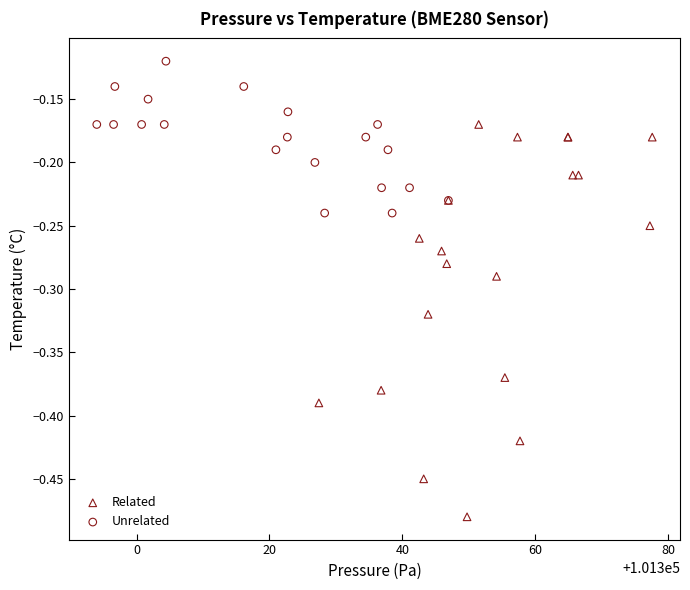

Which series contains the lowest Y value?

Related